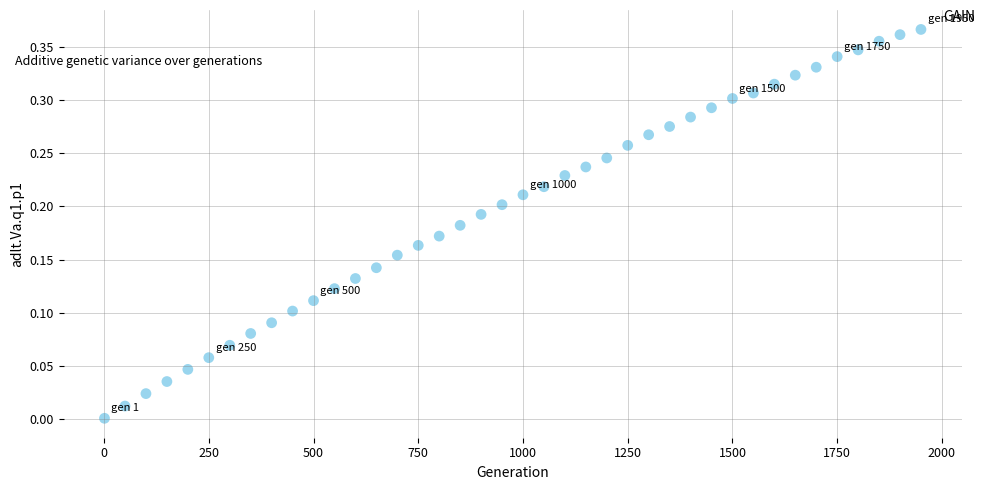

What is the range of X values (max minus min)?

1949.0